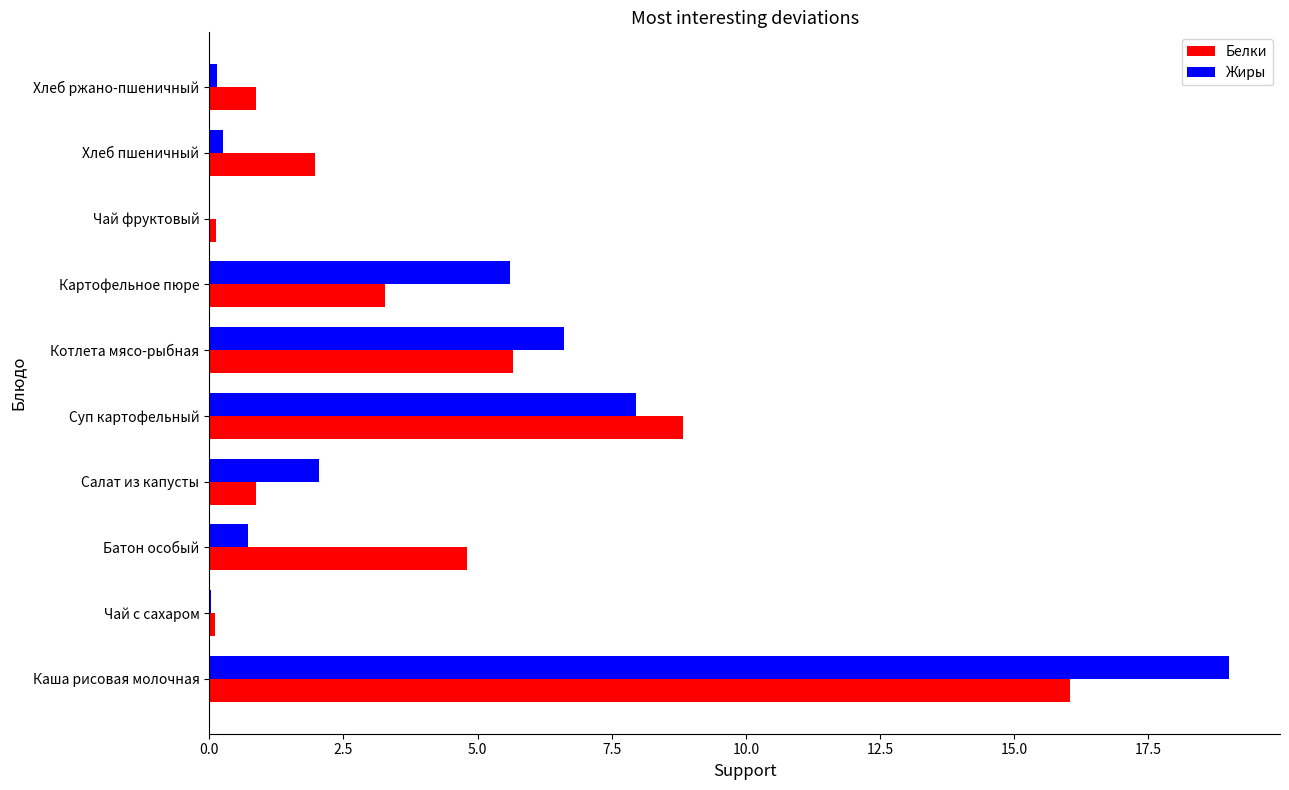

The value of Жиры at Картофельное пюре is 9.2. True or false?

False